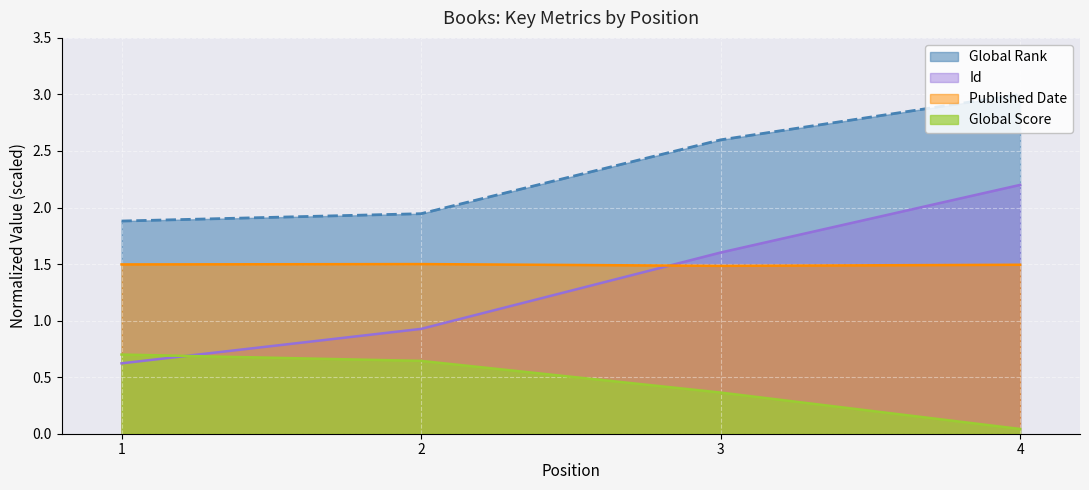

How many lines are shown in the chart?

4